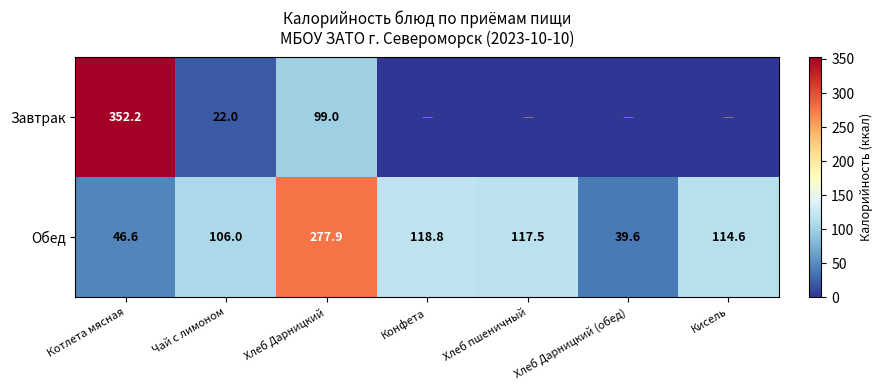

Which series changed the most between Чай с лимоном and Хлеб Дарницкий?

Обед